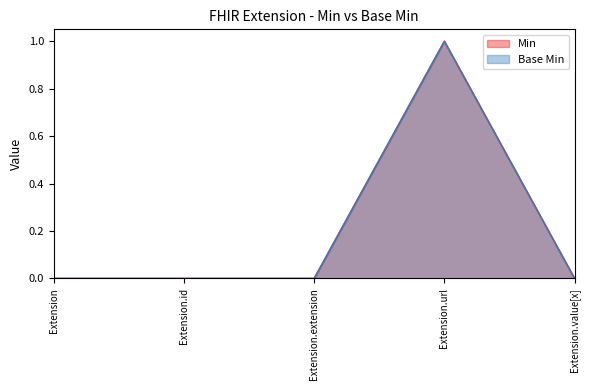

Reading left to right, extract all data points from this chart.

Min: Extension=0	Extension.id=0	Extension.extension=0	Extension.url=1	Extension.value[x]=0
Base Min: Extension=0	Extension.id=0	Extension.extension=0	Extension.url=1	Extension.value[x]=0